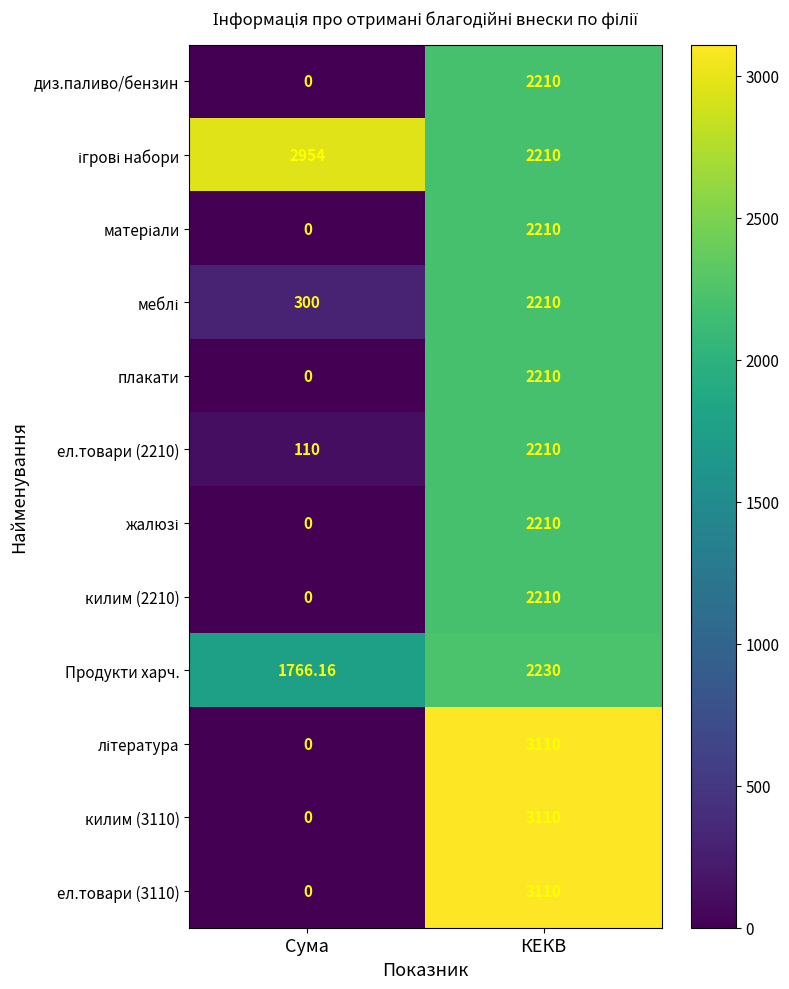

At which category is the sum across all series the highest?

КЕКВ